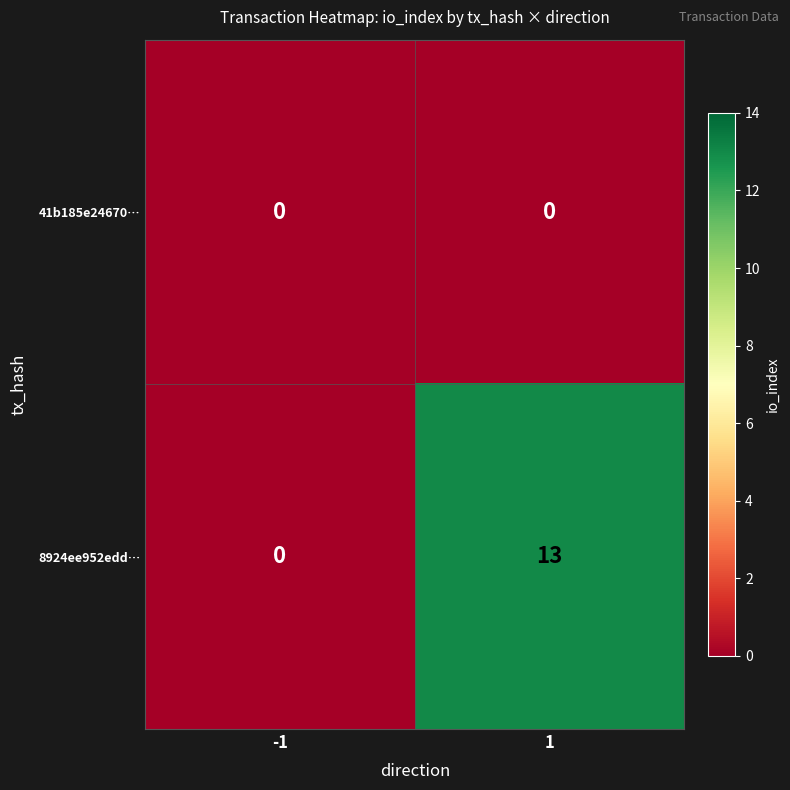

Which series changed the most between -1 and 1?

8924ee952edd…